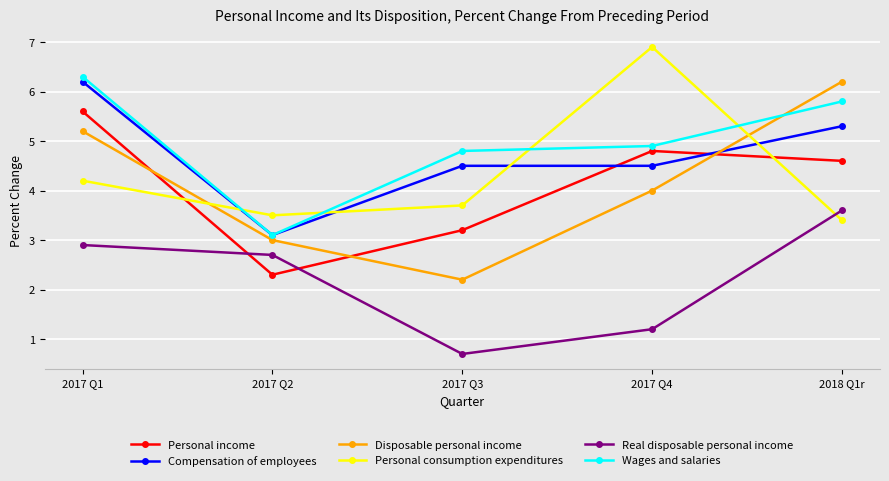

What is the value of the Personal income point at the 3rd from the left?

3.2